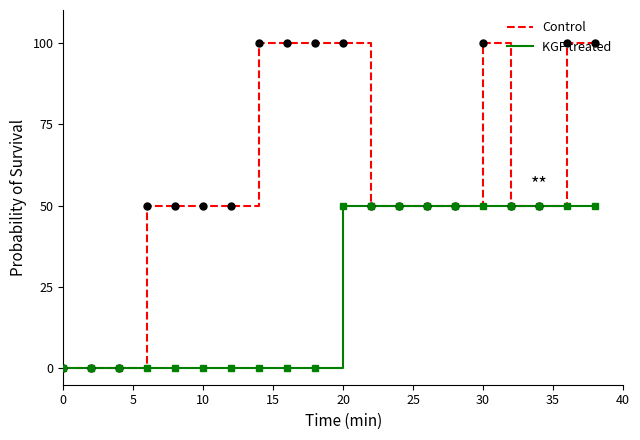

At how many categories does at least one series exceed 25?

17